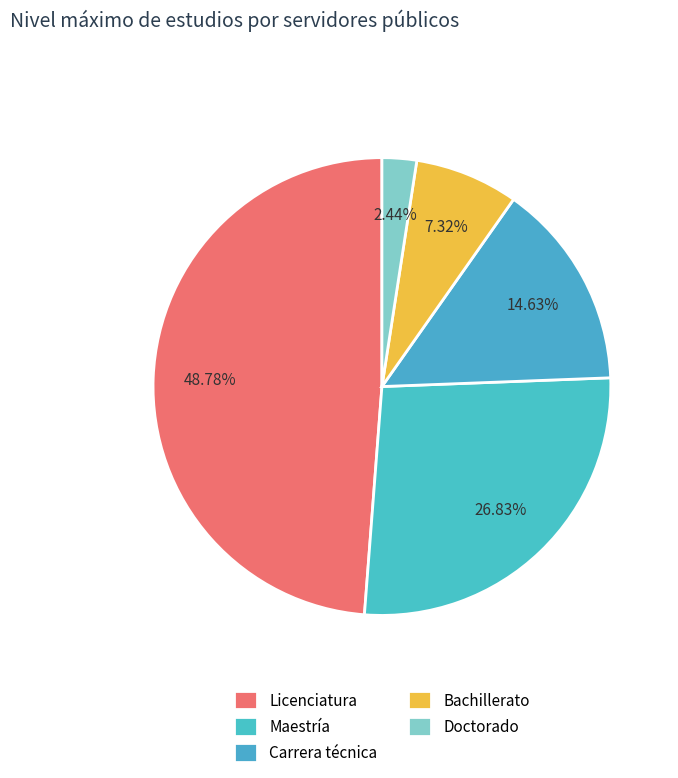

Is there any slice that represents more than half of the pie?

No